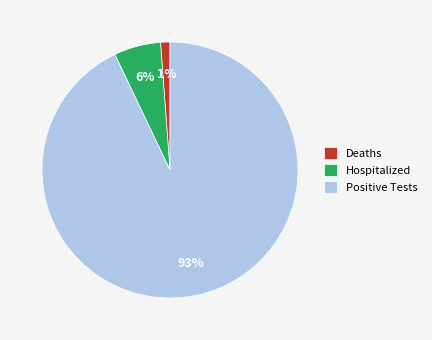

Rank the categories by value from highest to lowest.

Positive Tests, Hospitalized, Deaths